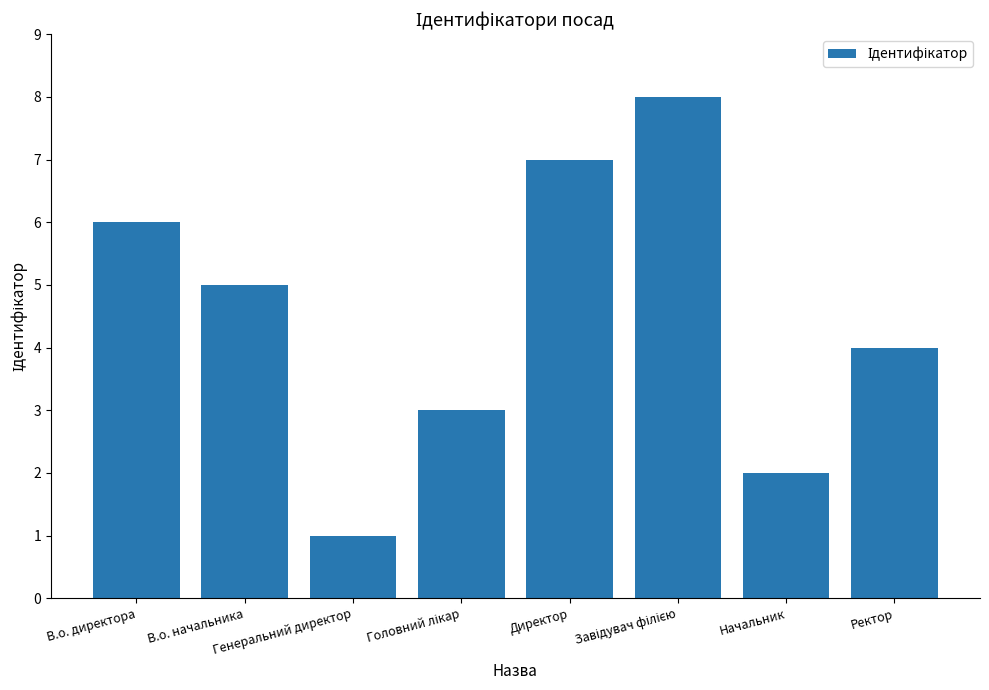

What is the difference between the maximum and minimum values?

7